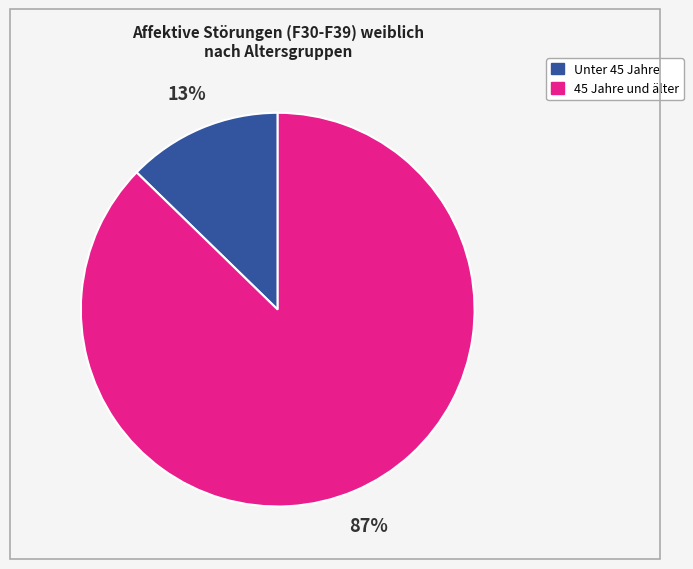

To the nearest percent, what is the average slice percentage?

50%